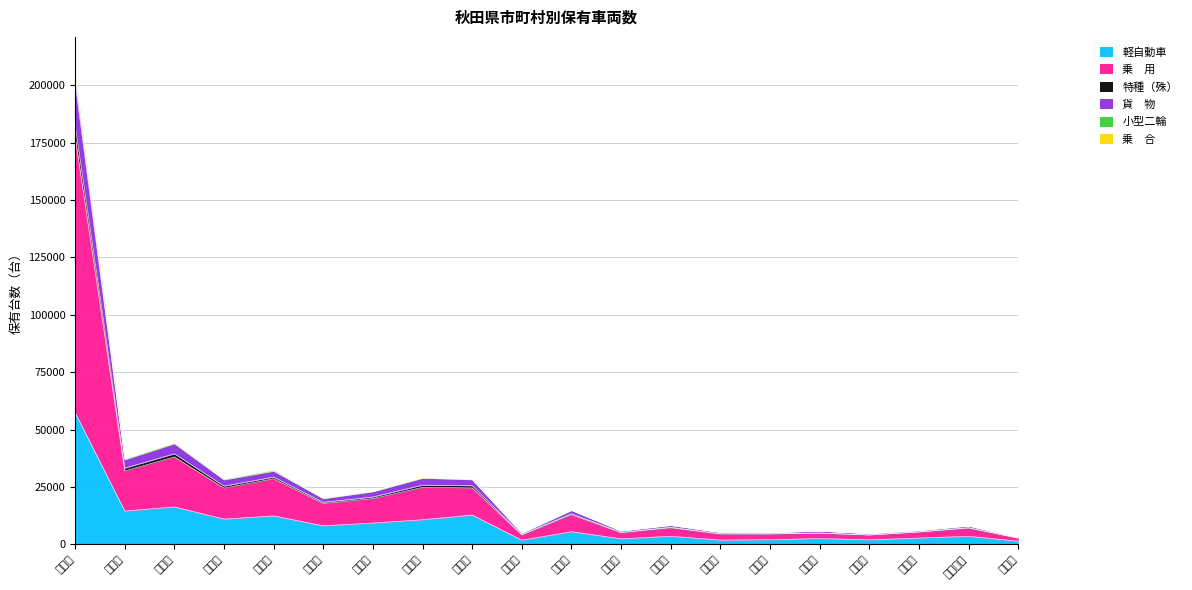

Rank the categories by 軽自動車 value from lowest to highest.

藤里町, 小坂町, 森吉町, 琴丘町, 合川町, 田代町, 八竜町, 山本町, 二ツ井町, 比内町, 鷹巣町, 男鹿市, 湯沢市, 大曲市, 横手市, 本荘市, 鹿角市, 能代市, 大館市, 秋田市